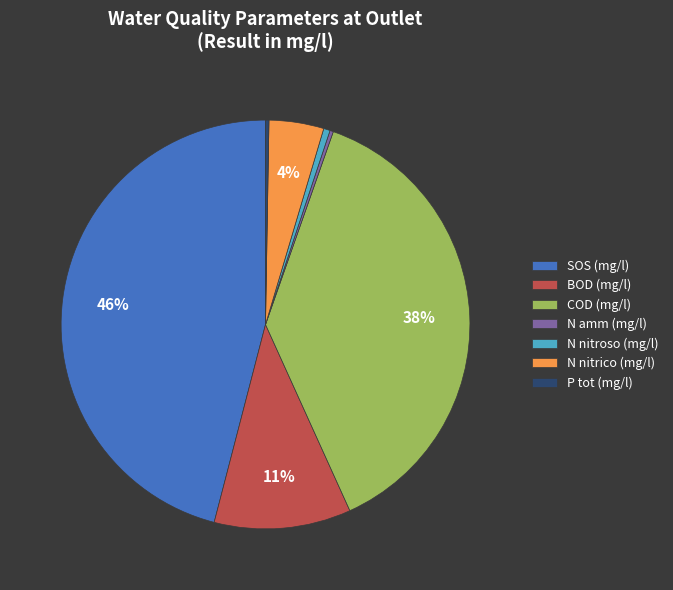

To the nearest percent, what is the average slice percentage?

14%